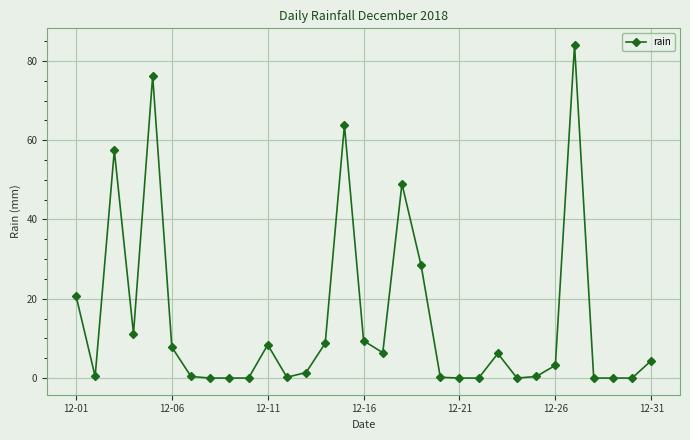

Is this an area chart (filled region under the line)?

No